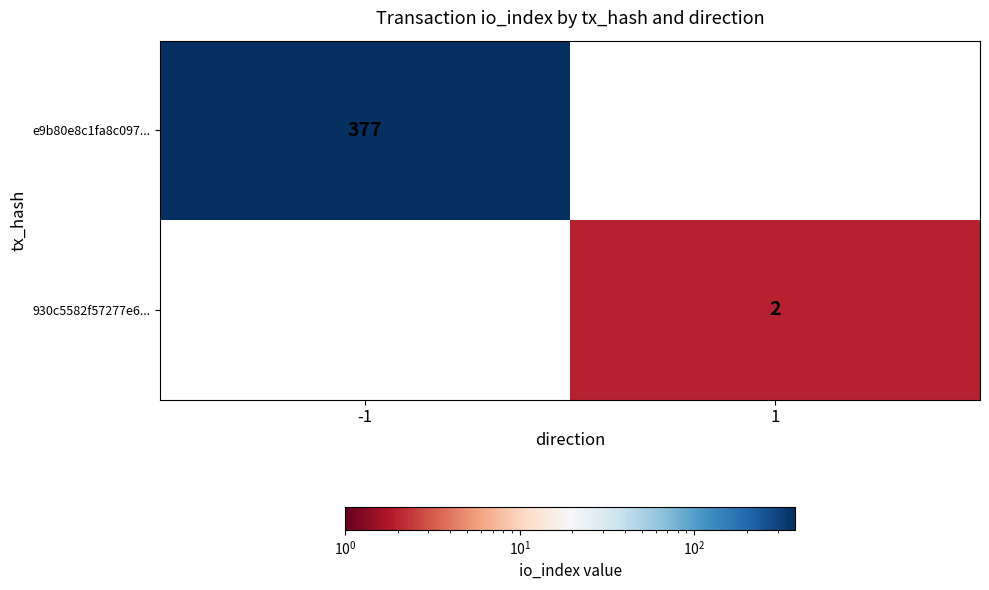

True or false: 930c5582f57277e6... has a value of 1 at 1.

False